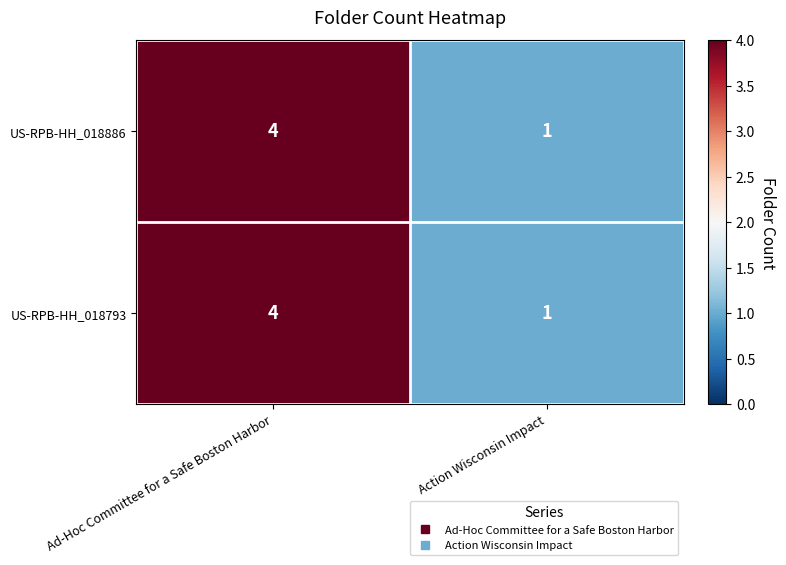

The value of US-RPB-HH_018886 at Ad-Hoc Committee for a Safe Boston Harbor is 6. True or false?

False